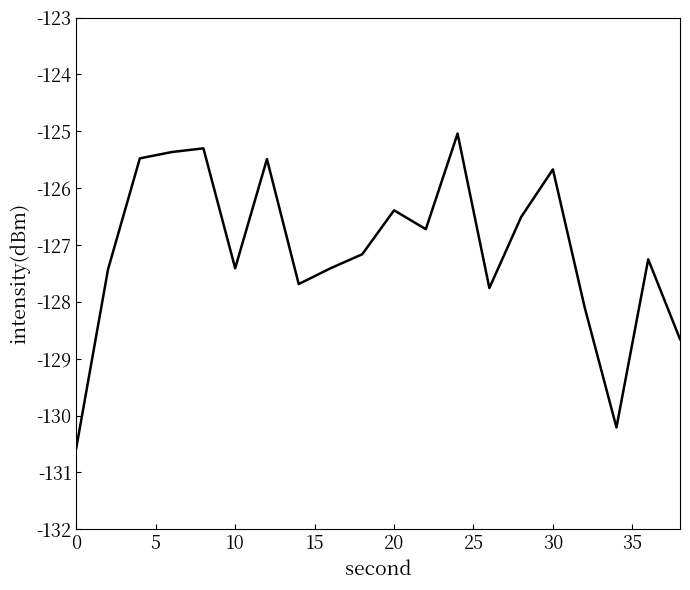

What is the greatest value displayed?

-125.0